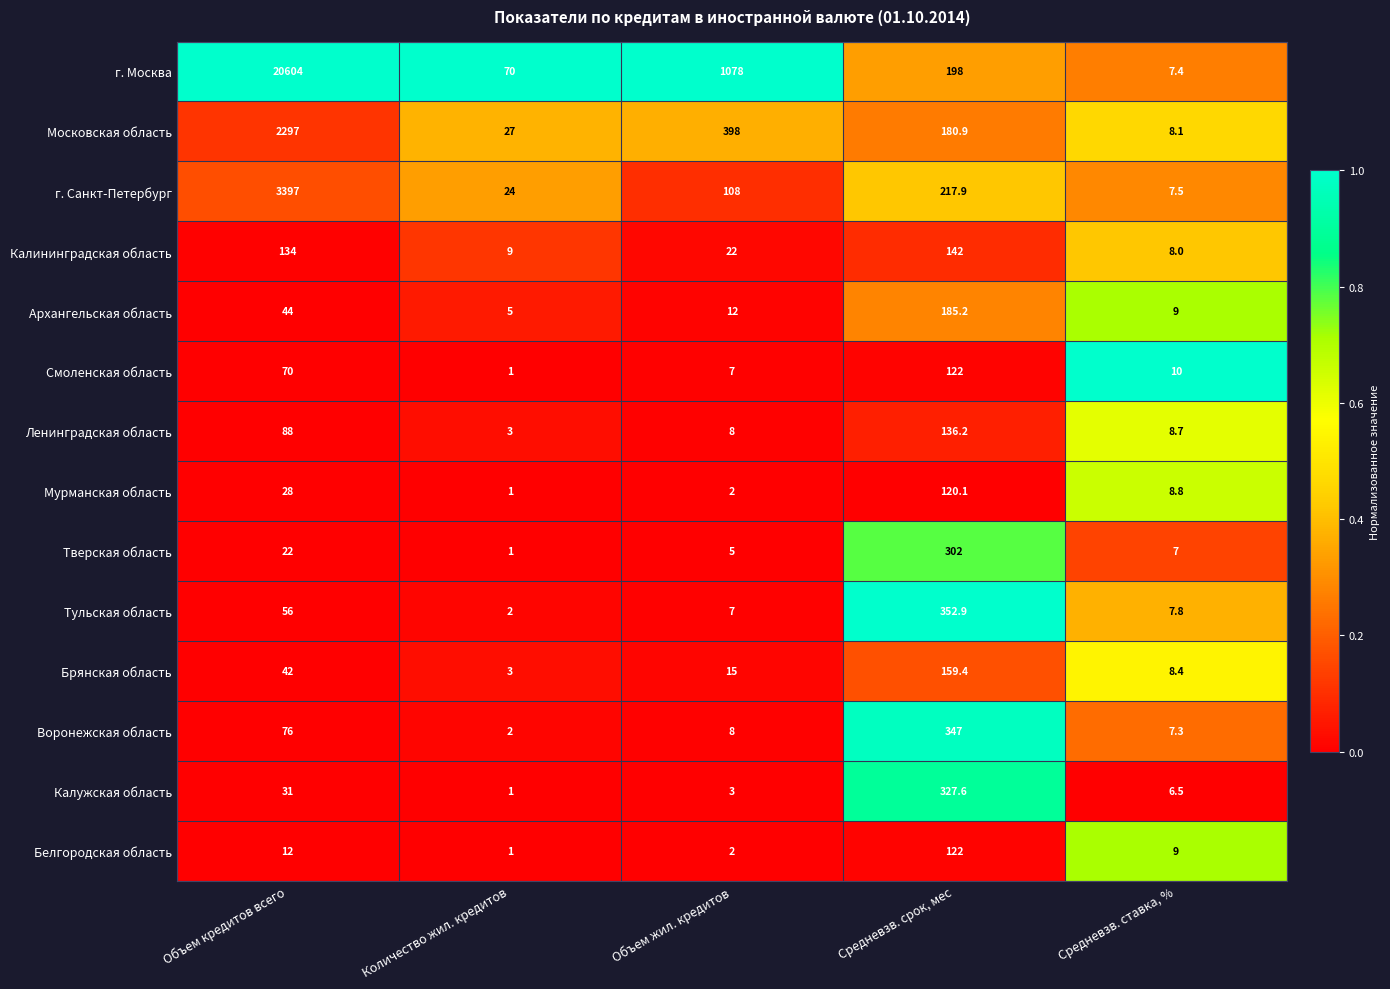

What is the average value of the Смоленская область series?

42.0